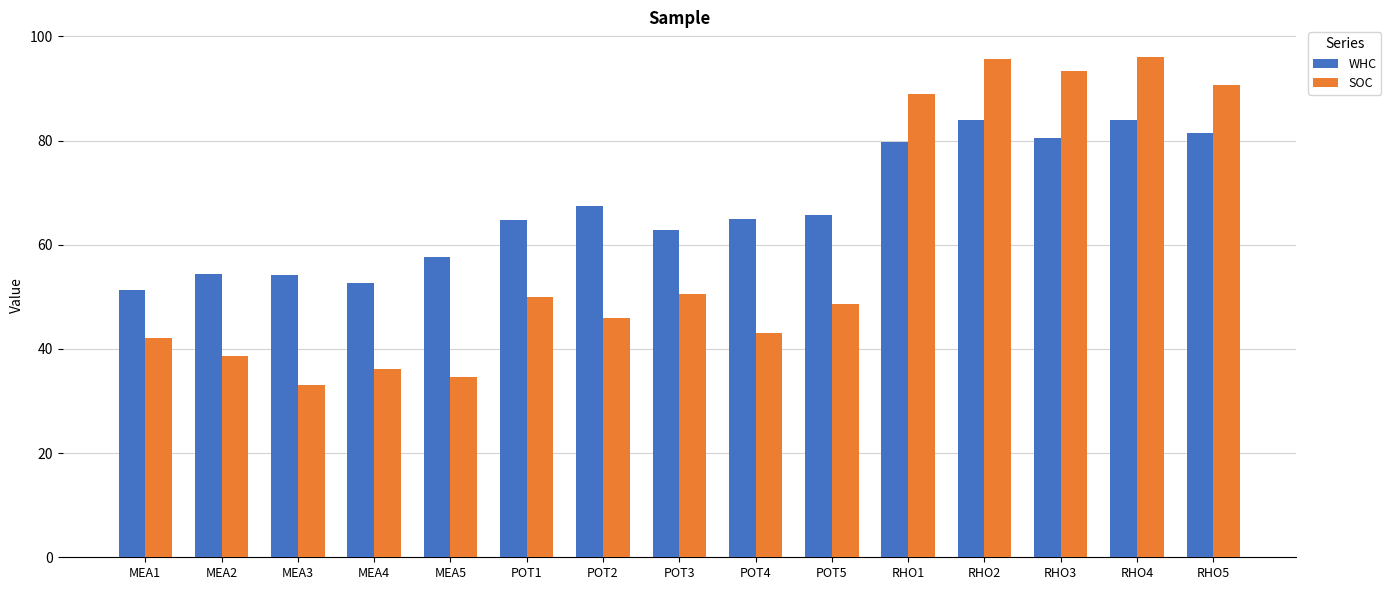

What value does the SOC series have at RHO5?

90.7